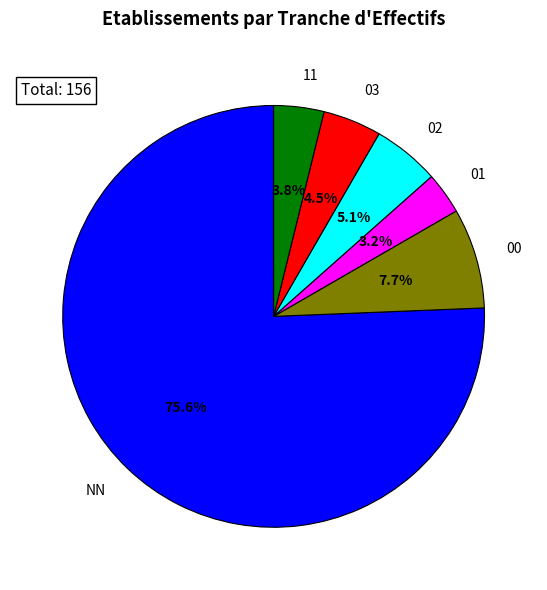

Do 11 and 01 together represent more than half of the pie?

No